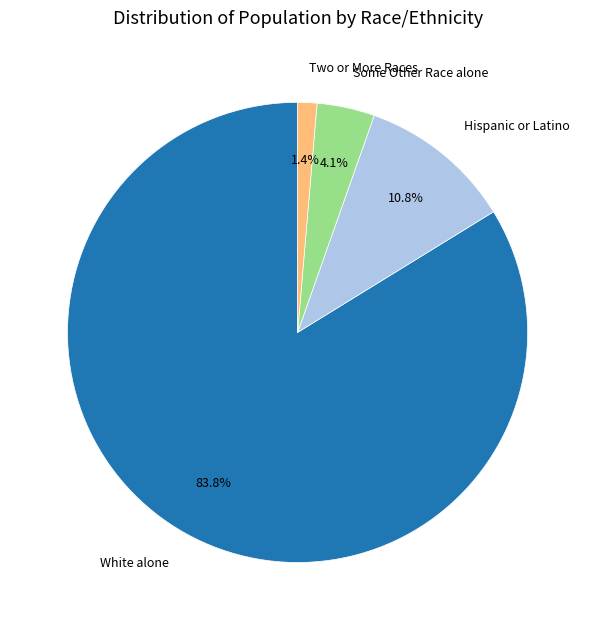

Does any single category account for the majority?

Yes